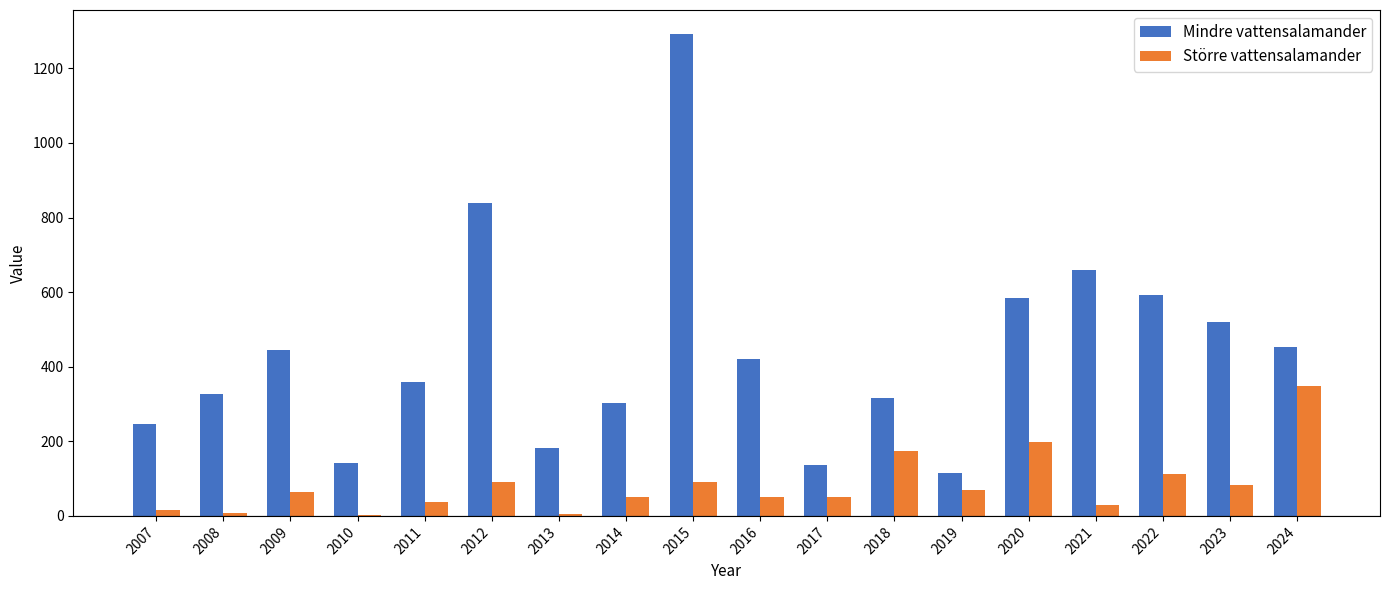

Is the value of Mindre vattensalamander at 2023 greater than the value of Större vattensalamander at 2013?

Yes